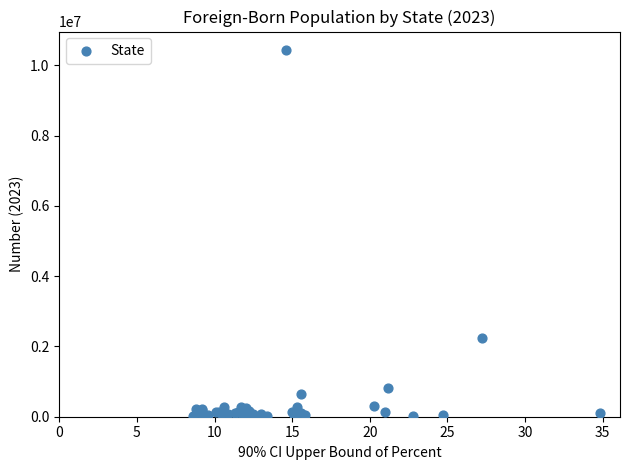

What Y value in the scatter plot is closest to 5229000?

2254000